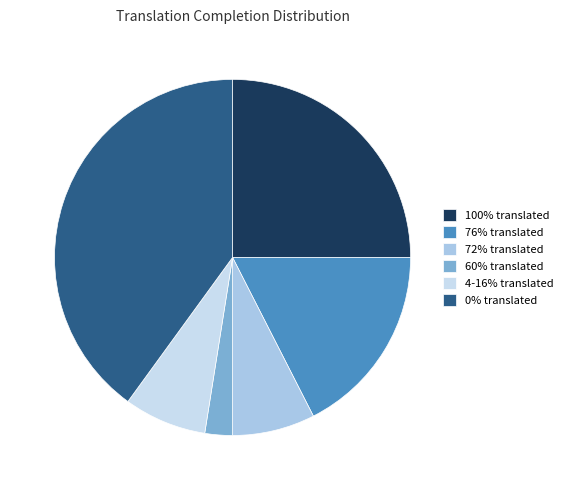

Count the number of slices in the pie.

6